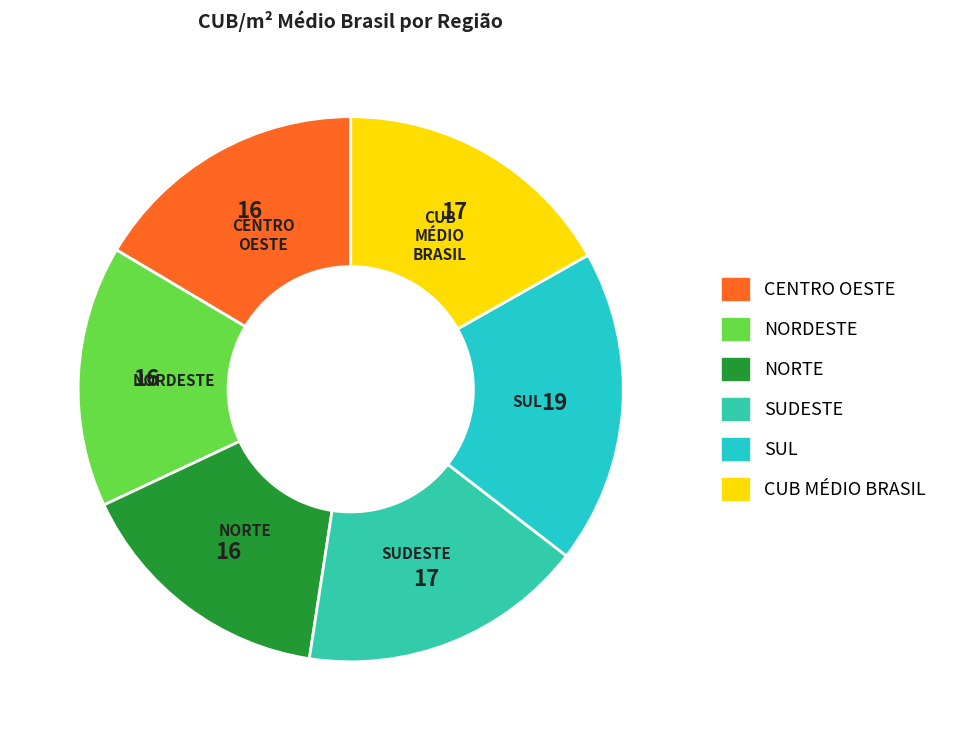

The CENTRO OESTE slice represents 16% of the pie. True or false?

True